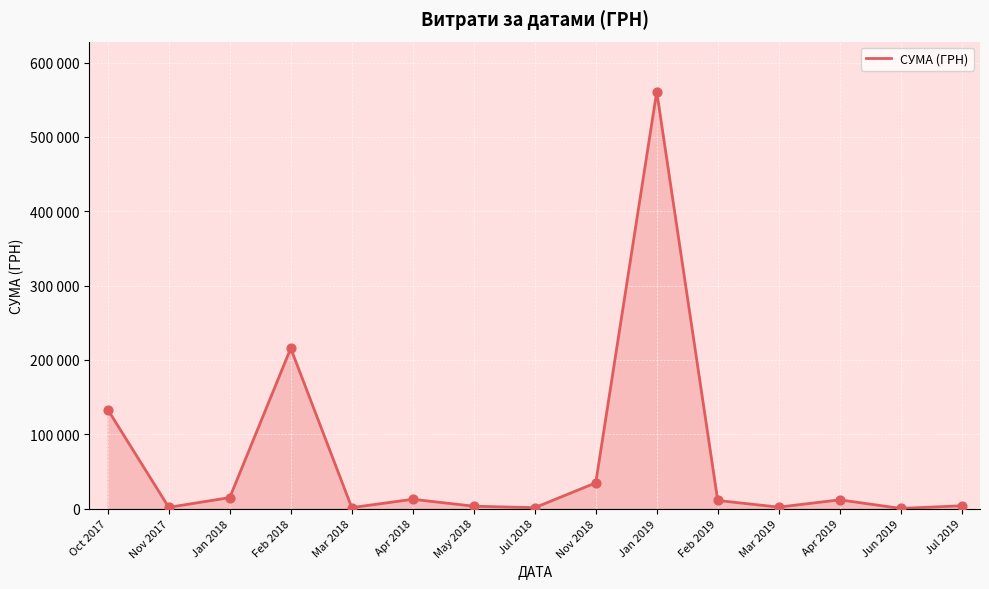

What is the change in value from Mar 2019 to Jun 2019?

-1728.1